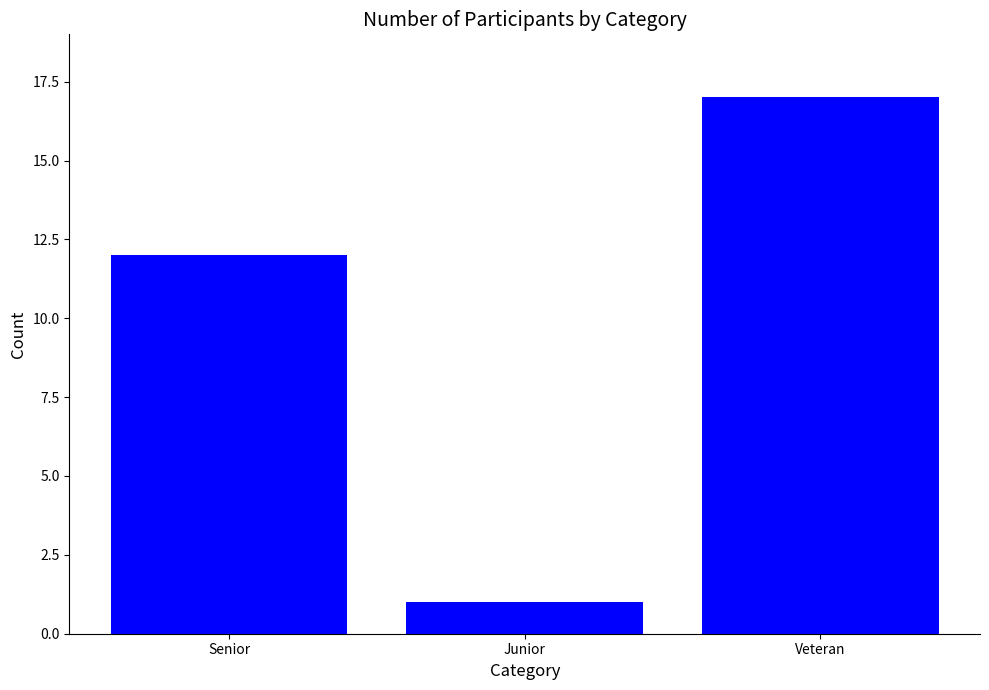

Does the chart contain any negative values?

No